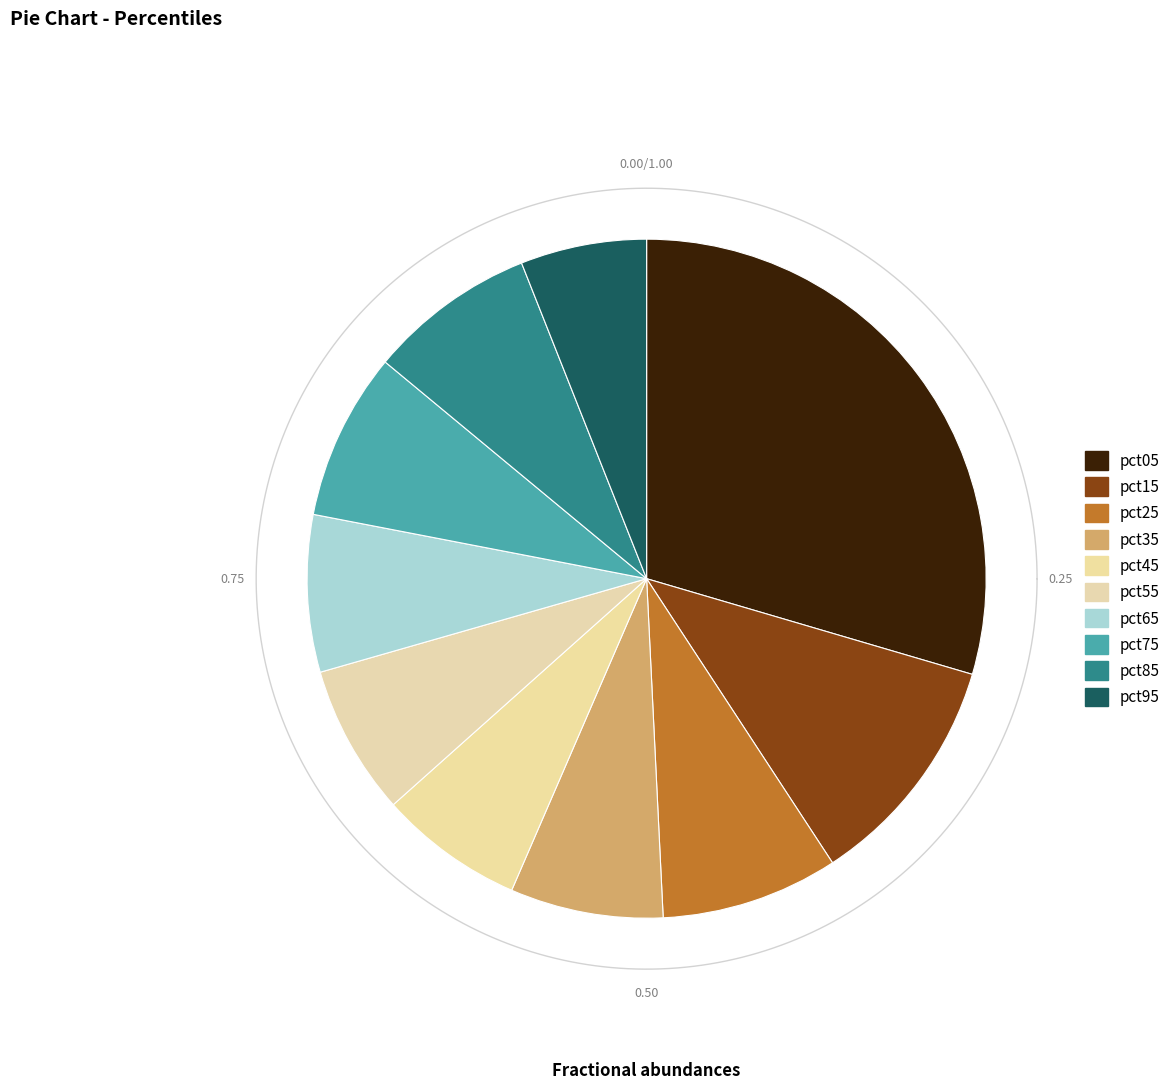

What percentage is the pct55 slice, to the nearest percent?

7%